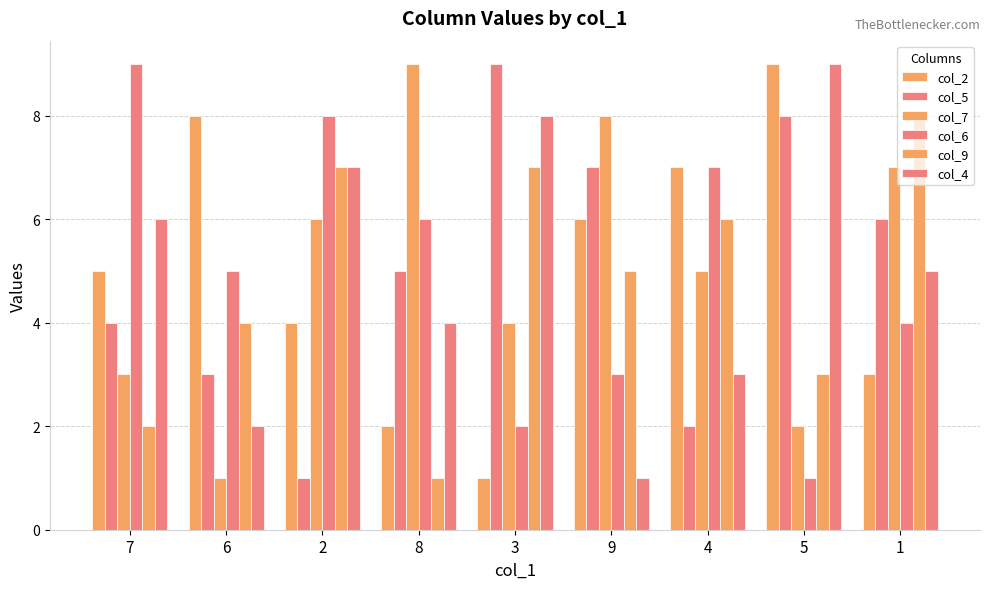

The col_9 series shows 10 at 2. True or false?

False